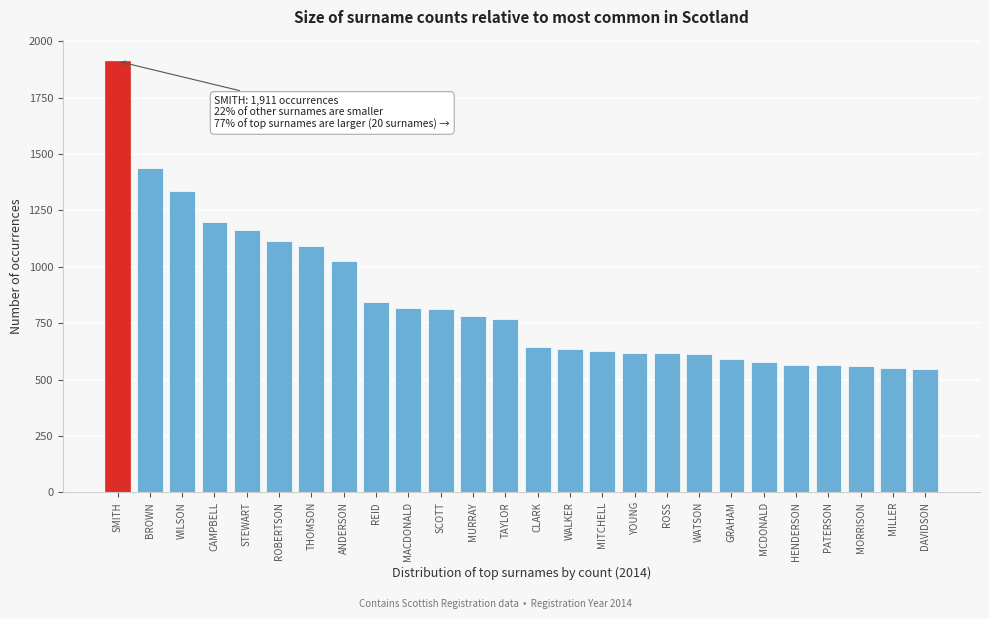

Which category has the highest value across all series?

SMITH